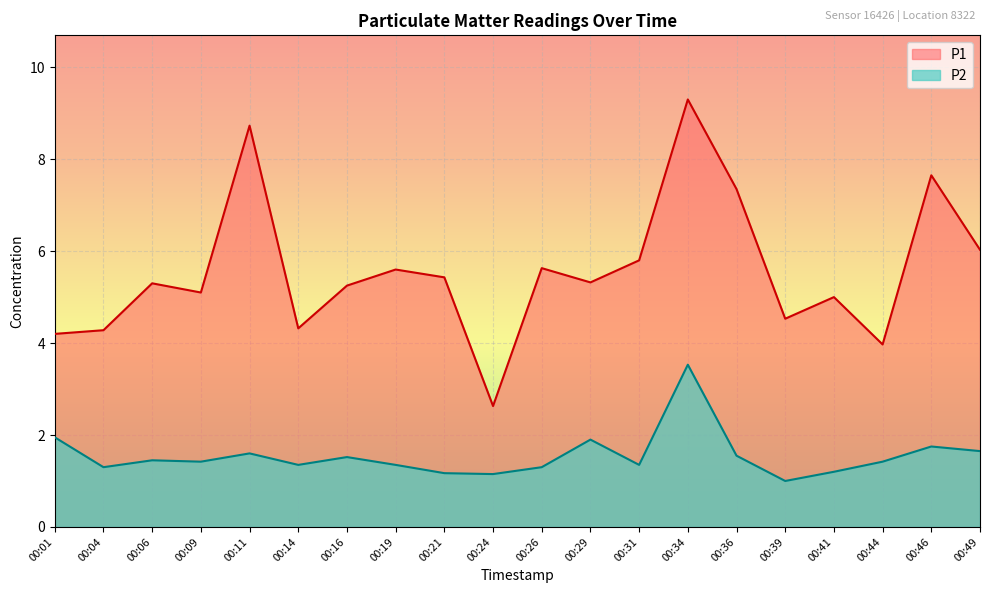

The P2 series shows 2.1 at 00:26. True or false?

False